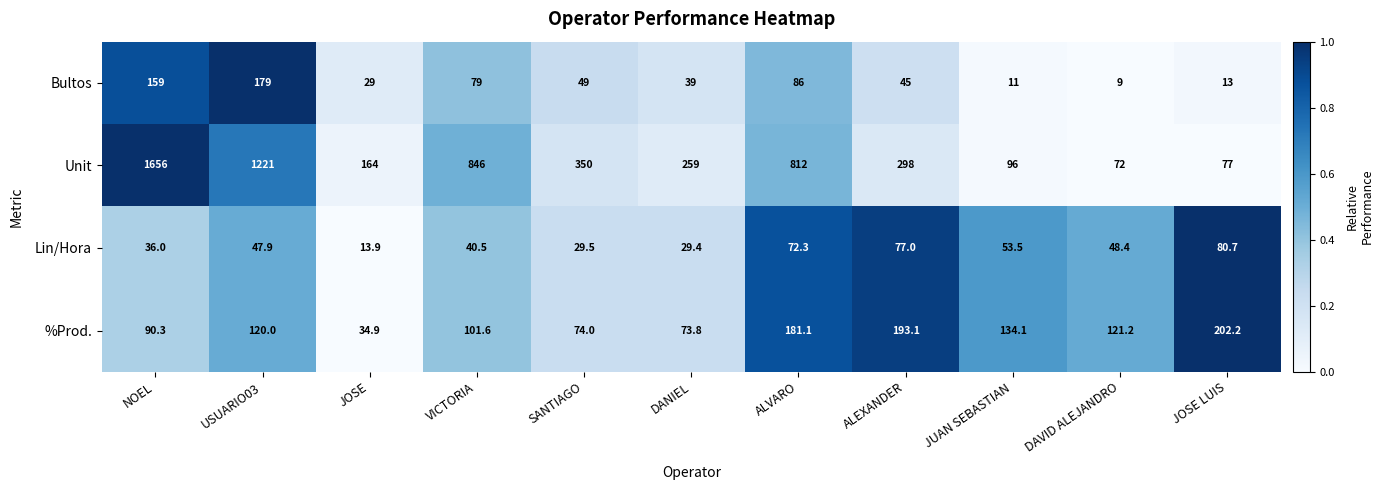

What is the total value across all series at JOSE?

241.8